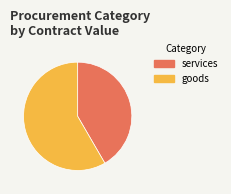

What is the largest slice in the pie chart?

goods